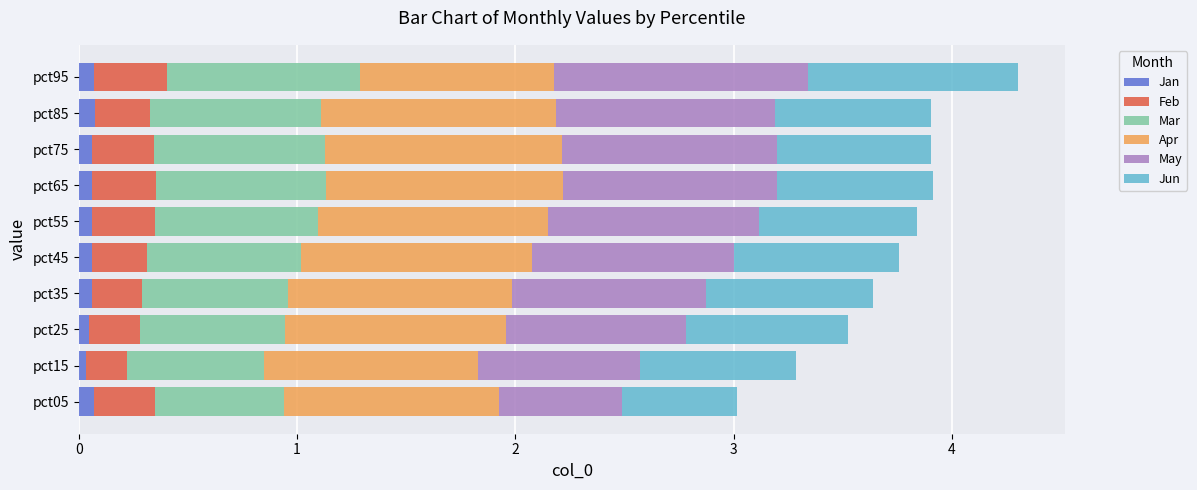

Is it true that Jan equals 0.0 at pct15?

True